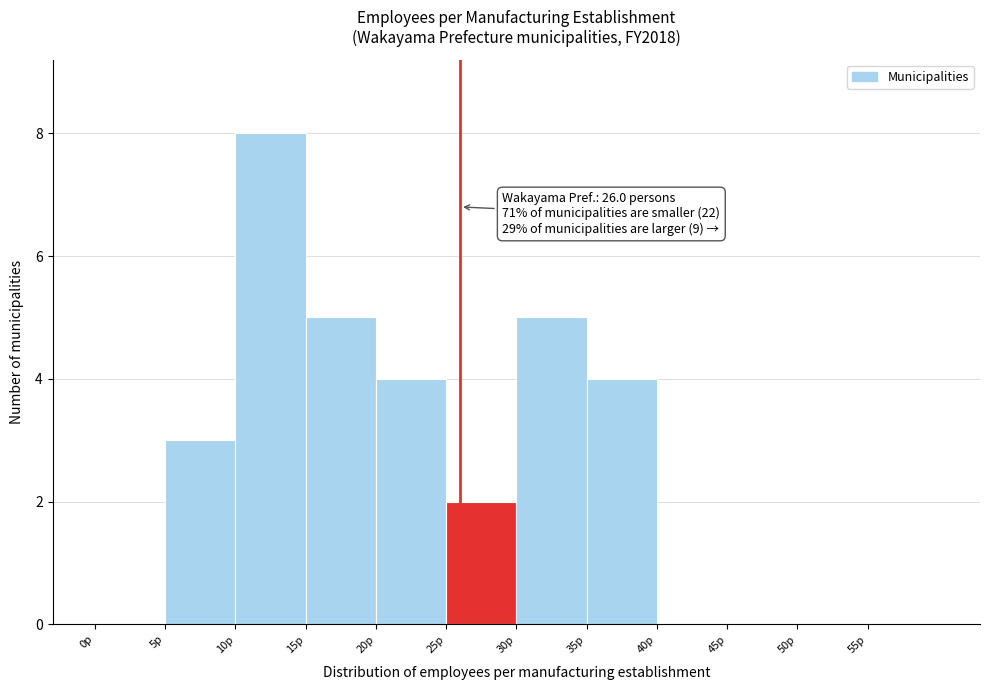

Over which range of the x-axis is the bar tallest?

10 to 15